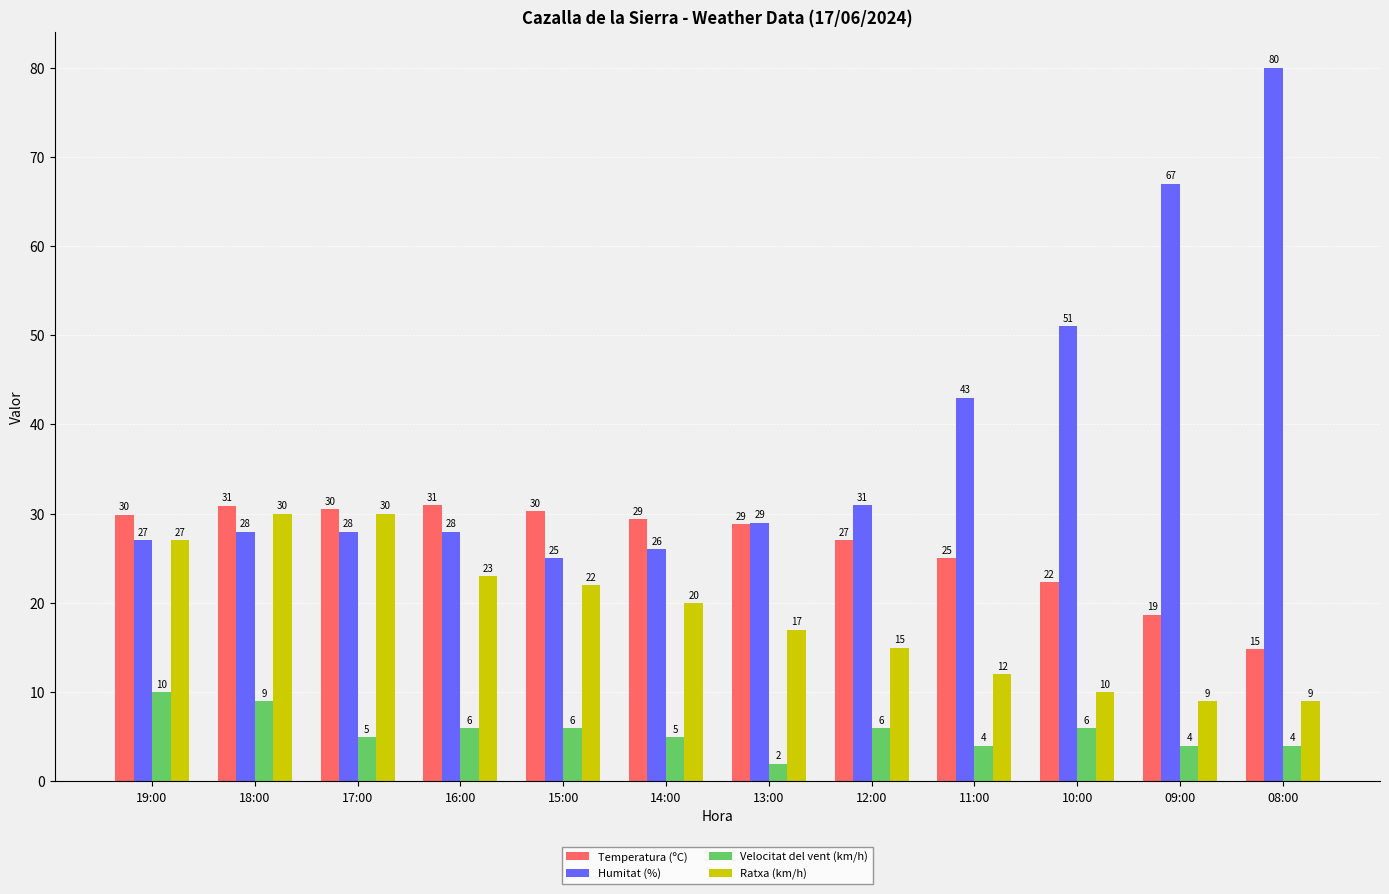

What is the difference between the second highest and minimum values in the Ratxa (km/h) series?

21.0